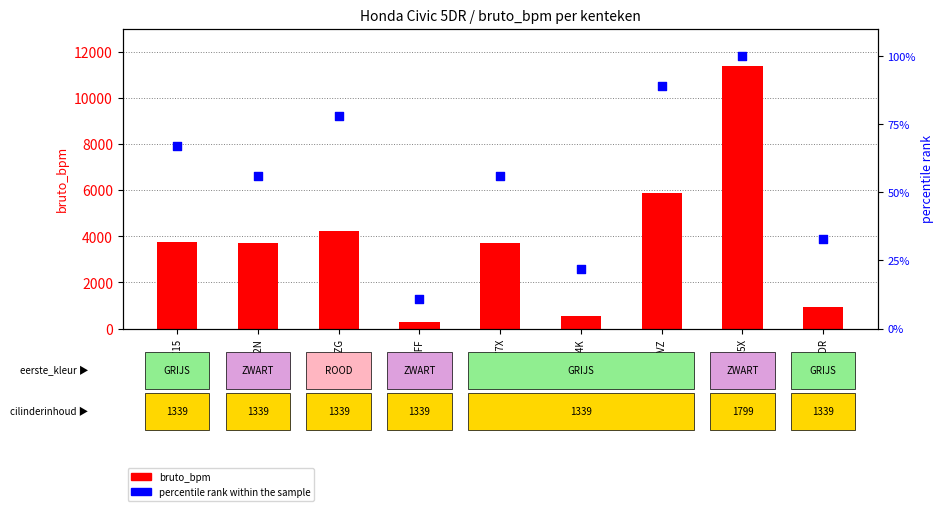

At which category is the sum across all series the highest?

XB405X